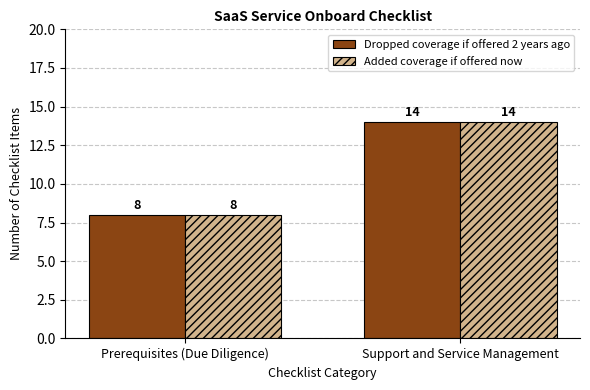

Reading left to right, extract all data points from this chart.

Dropped coverage if offered 2 years ago: Prerequisites (Due Diligence)=8	Support and Service Management=14
Added coverage if offered now: Prerequisites (Due Diligence)=8	Support and Service Management=14